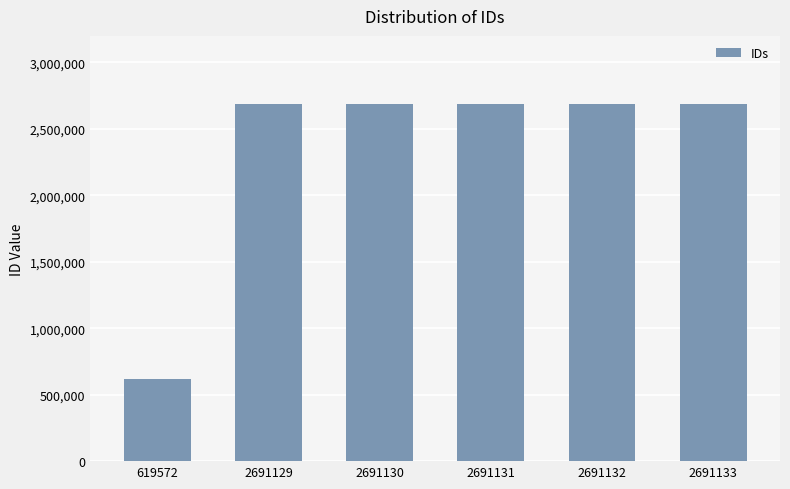

At which category does the chart reach its minimum across all series?

619572